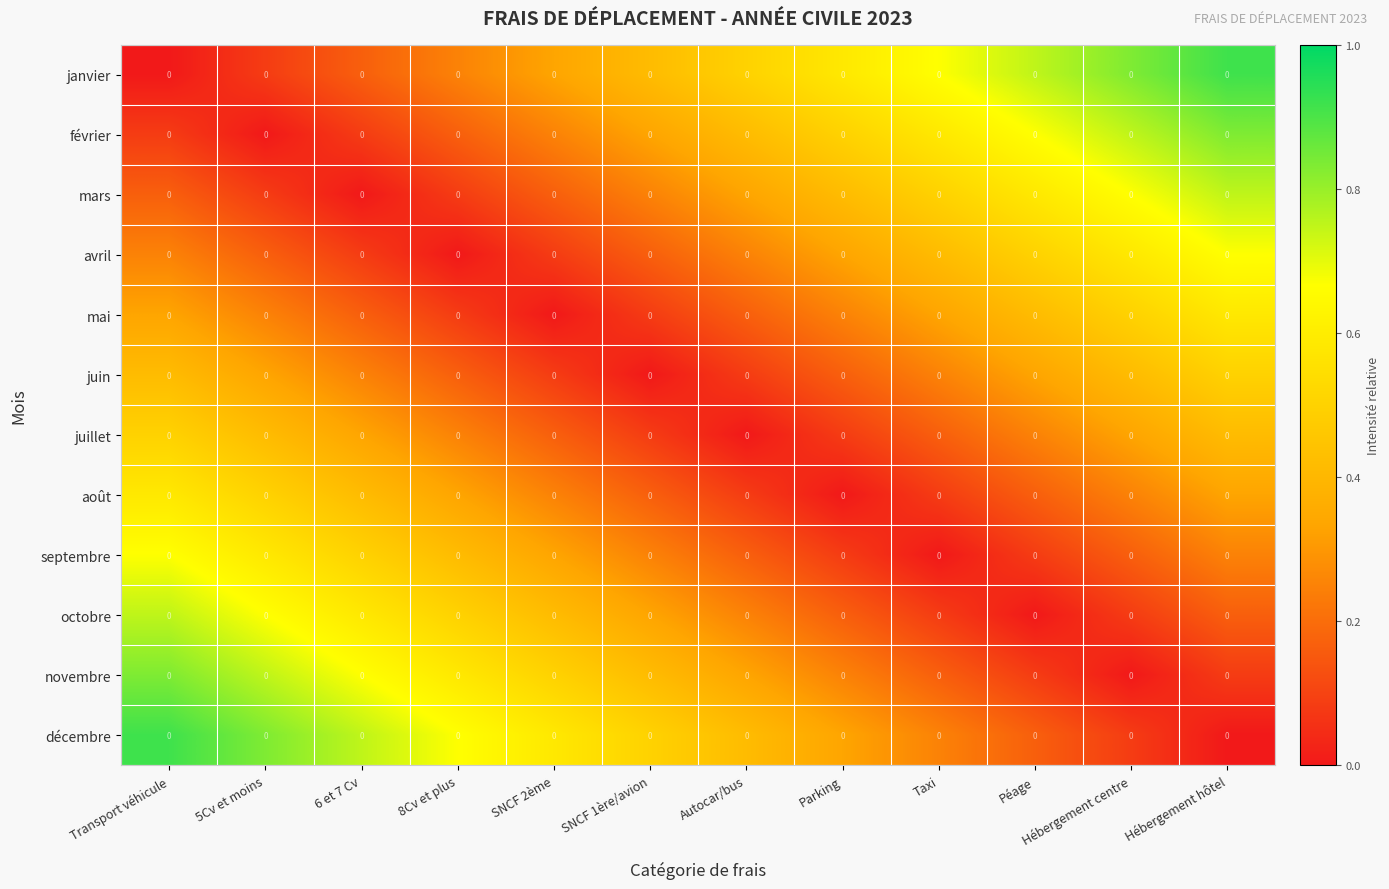

The août series shows 0.3 at SNCF 1ère/avion. True or false?

False